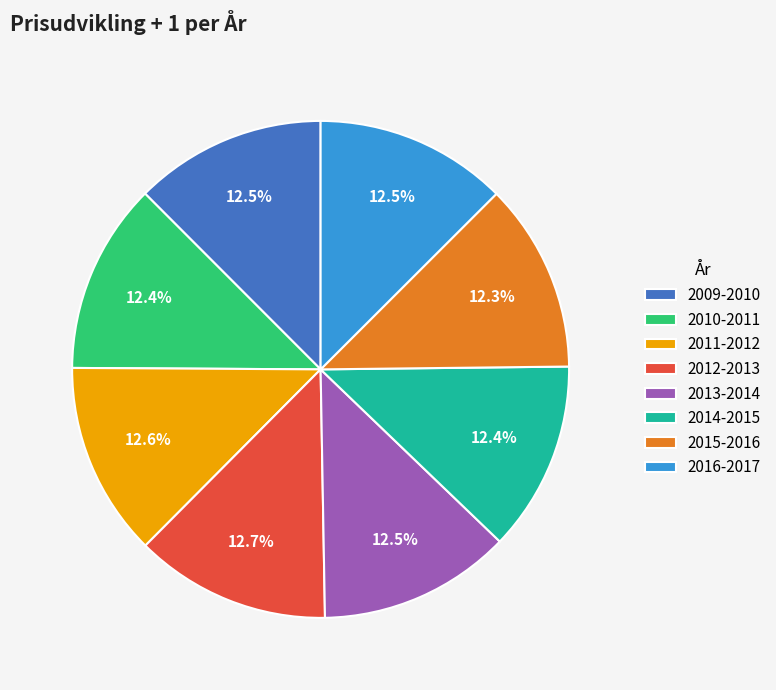

Is there any slice that represents more than half of the pie?

No